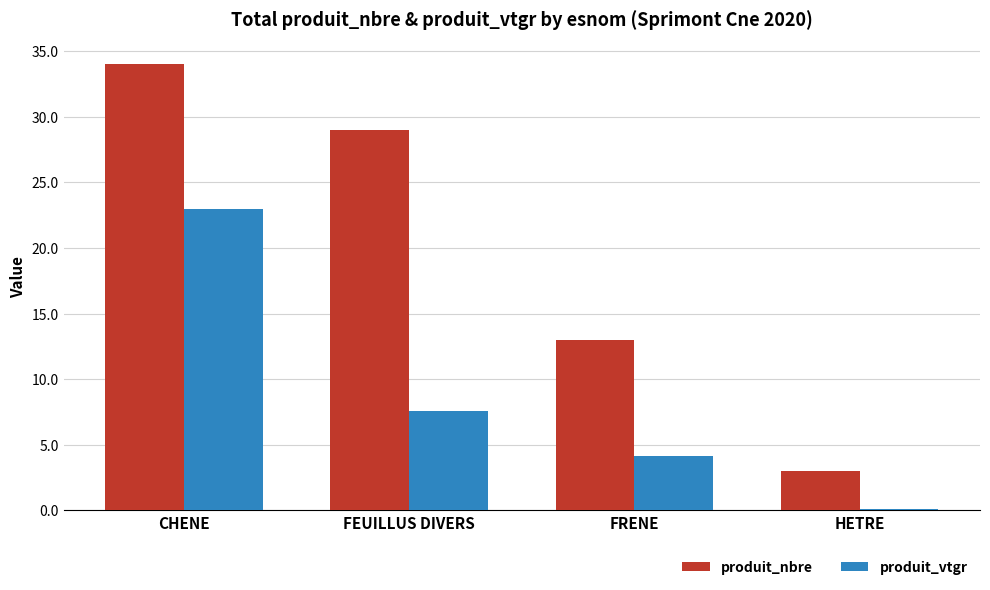

What are all the series names shown in the legend?

produit_nbre, produit_vtgr